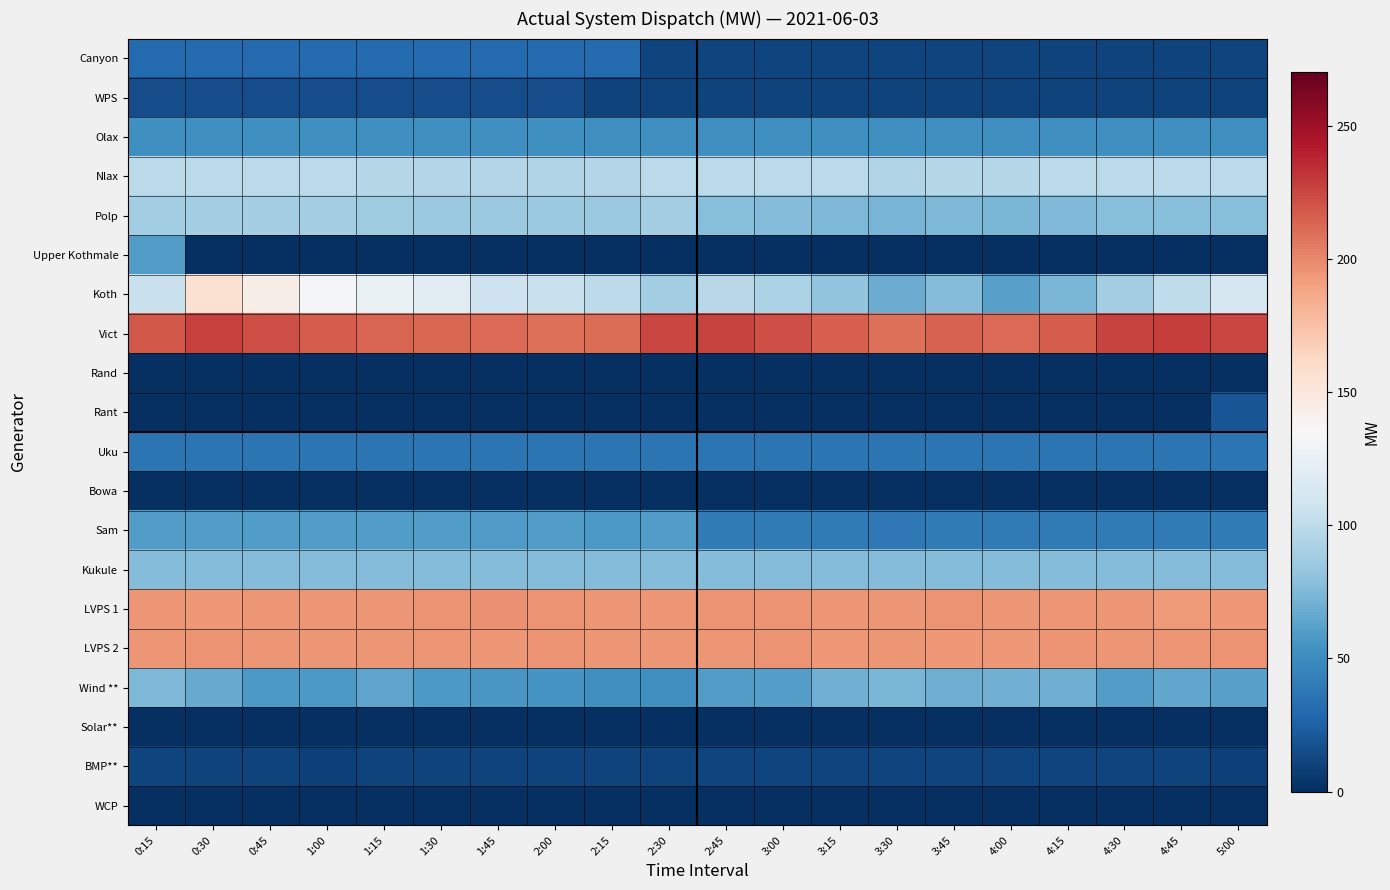

Which series changed the most between 2:15 and 3:15?

Canyon